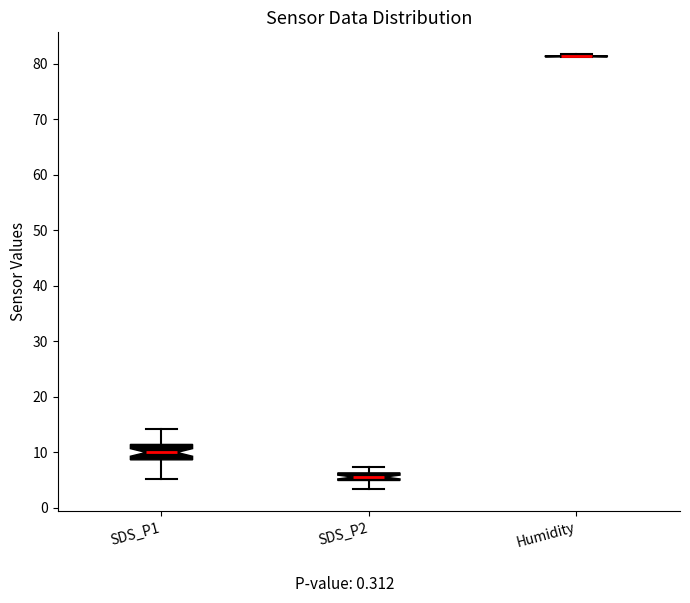

Comparing the boxes themselves (not the whiskers), which one is the tallest?

SDS_P1